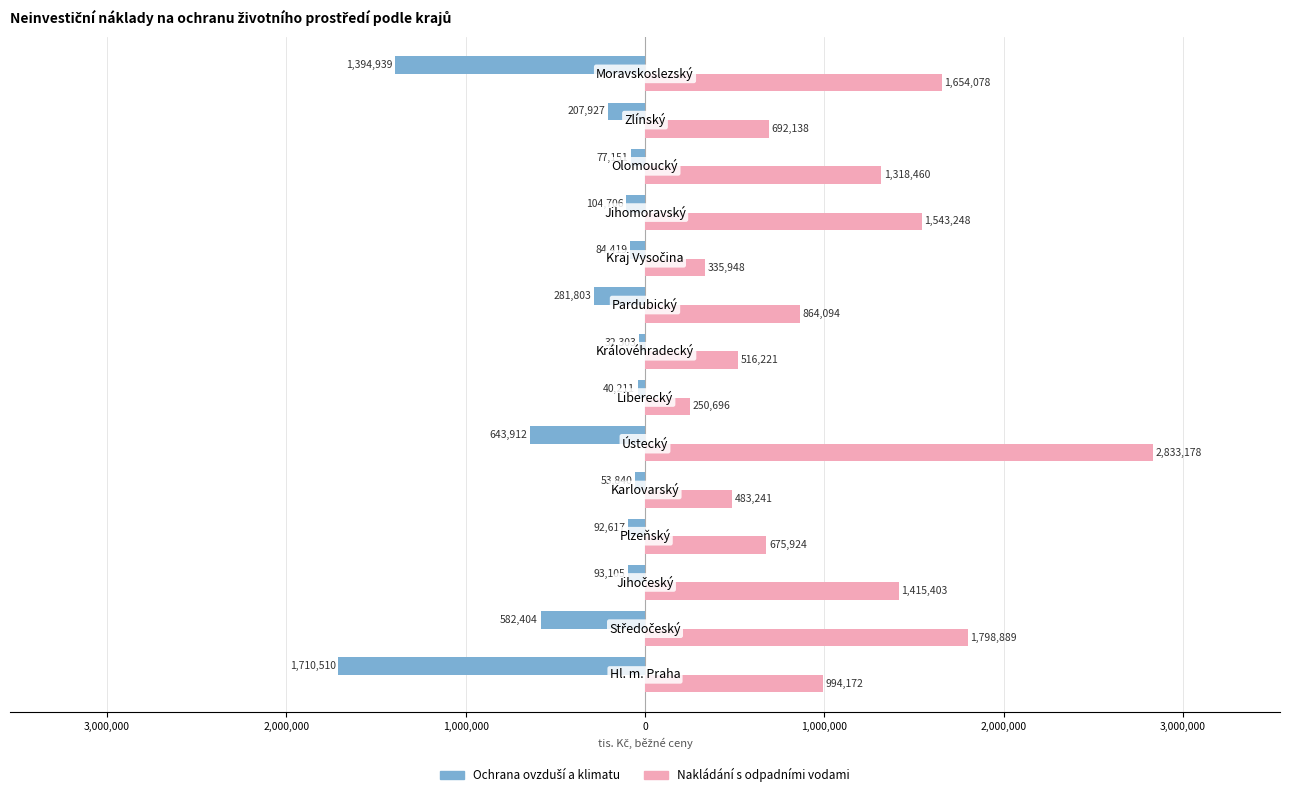

Count the number of data series in this chart.

2